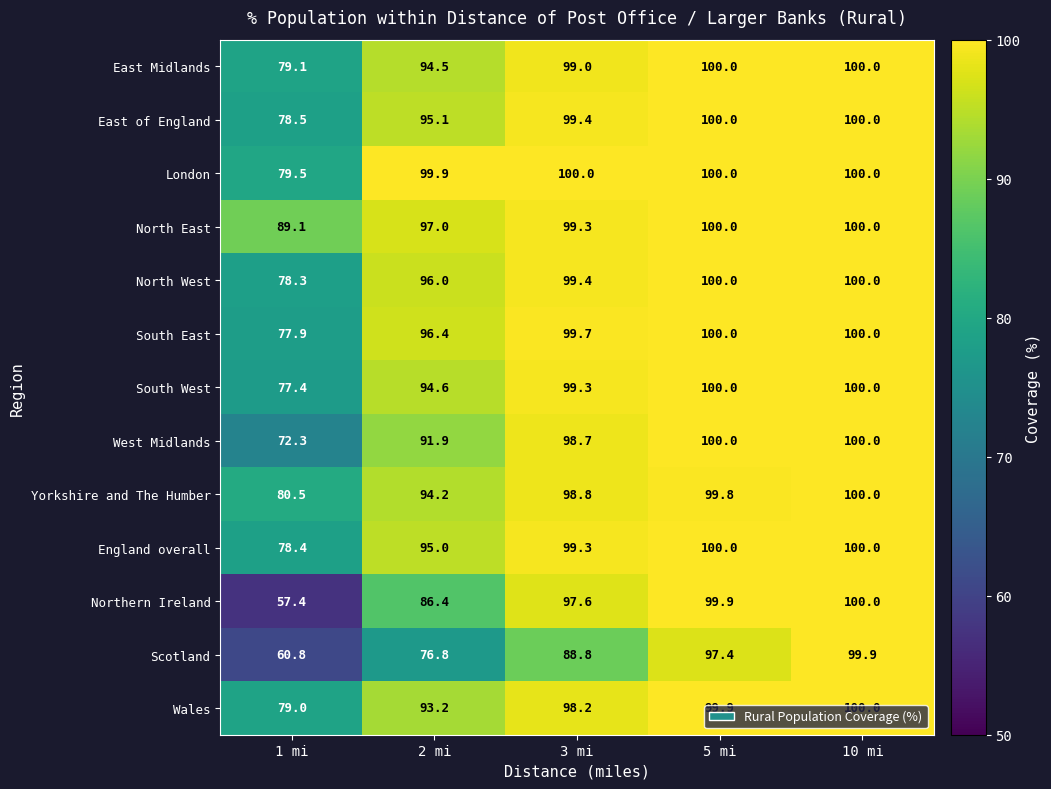

Which series changed the most between 5 mi and 10 mi?

Scotland